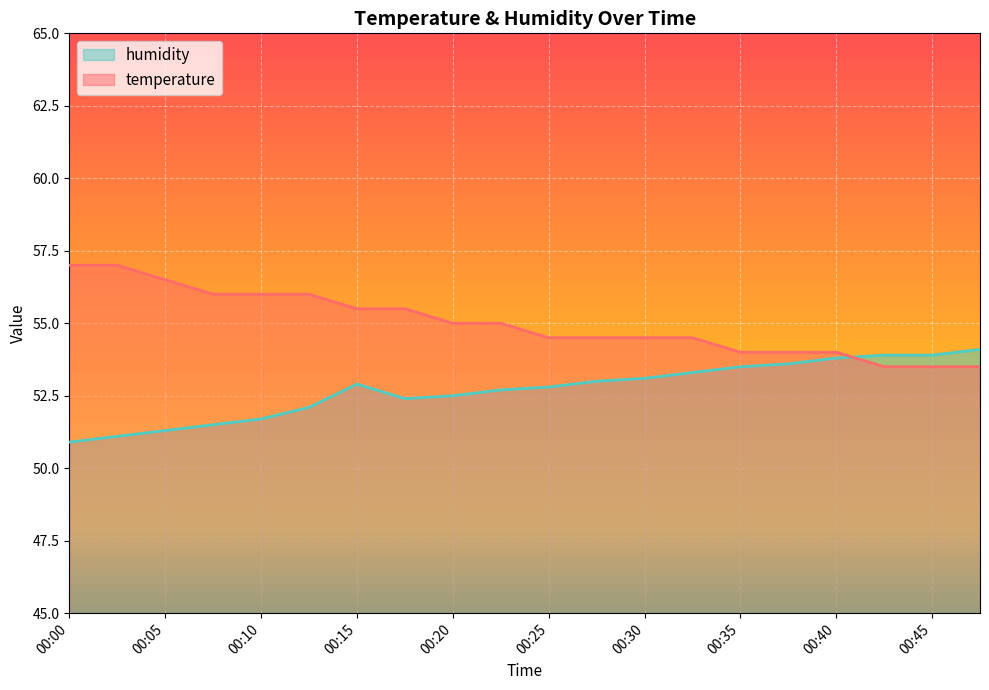

Where does the temperature series first go above 55?

00:00